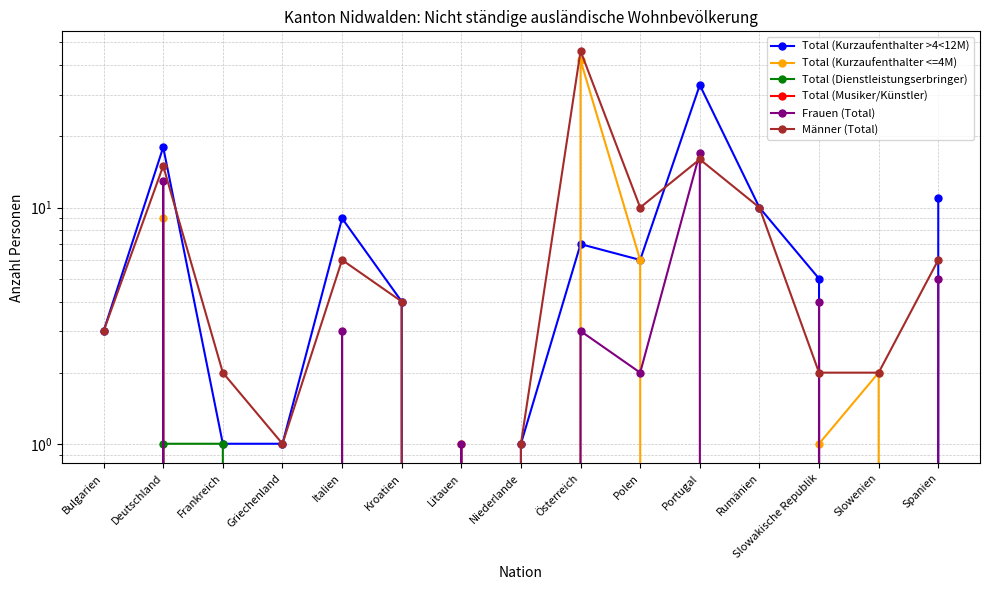

In Total (Kurzaufenthalter <=4M), how many points are higher than both neighbors (excluding endpoints)?

4